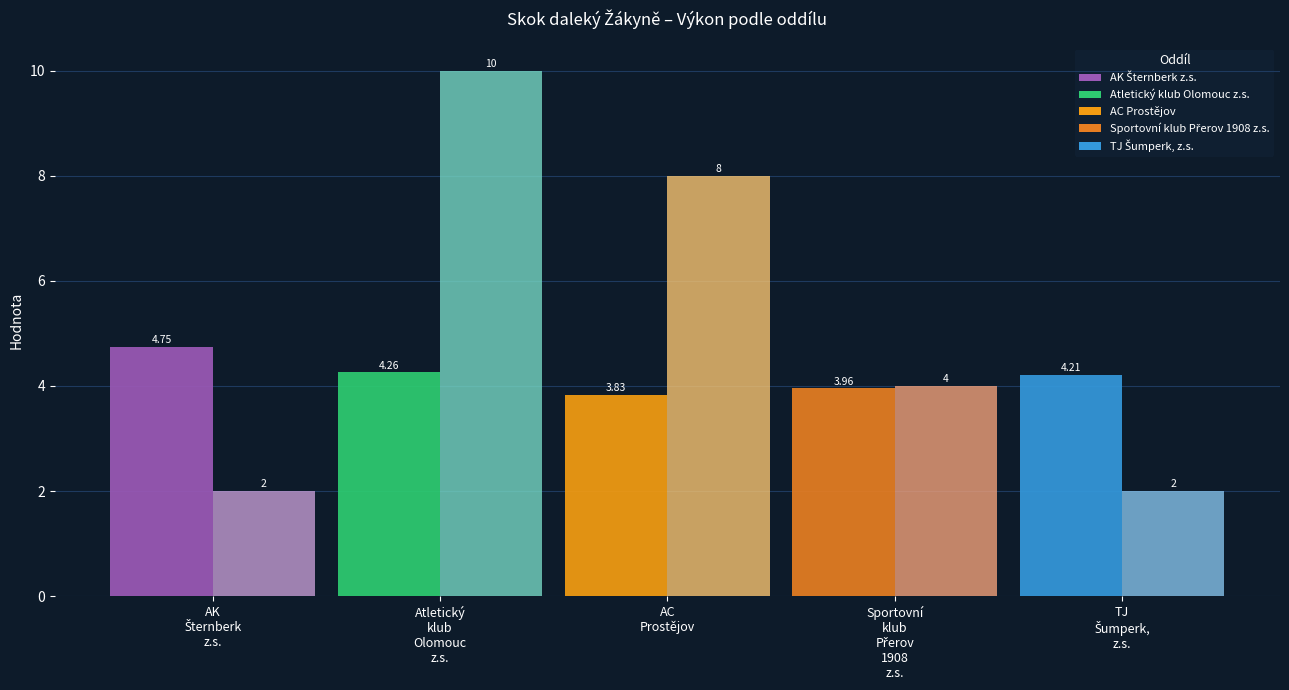

How many categories are shown in the chart?

5